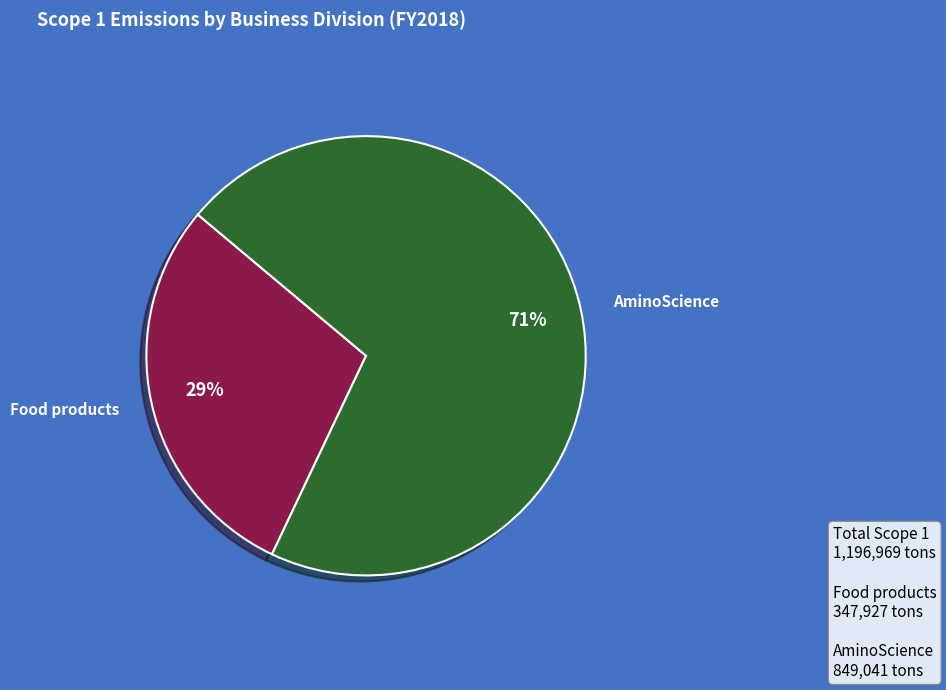

Which has a higher value, Food products or AminoScience?

AminoScience